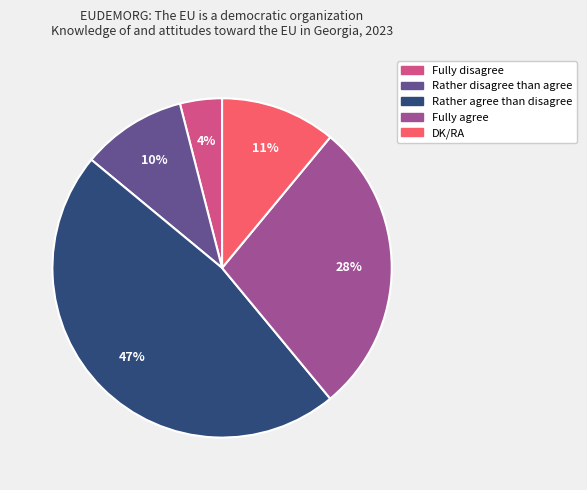

What is the smallest slice in the pie chart?

Fully disagree